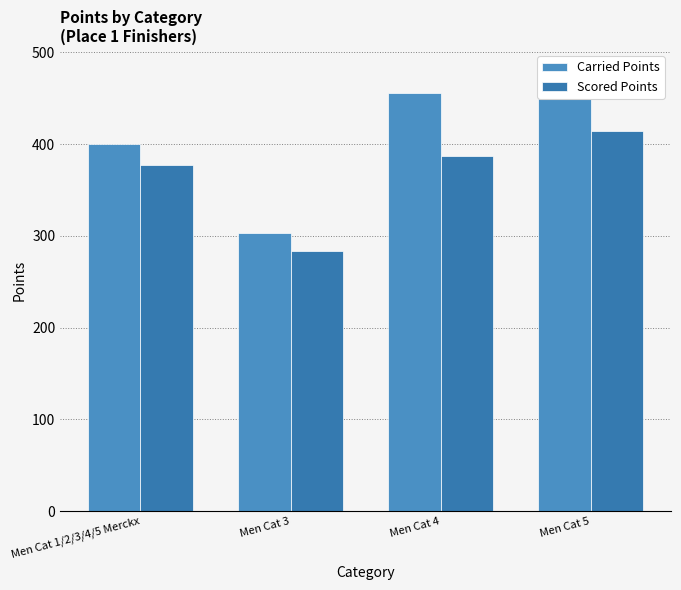

What position from the left is Men Cat 3?

2